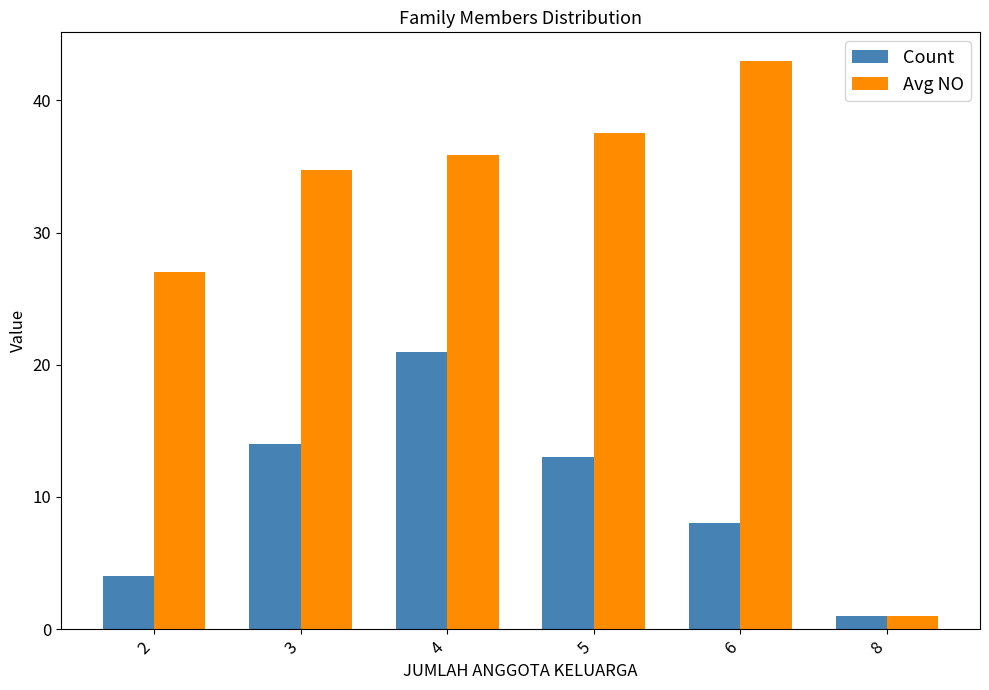

What is the sum of all Avg NO values?

179.2